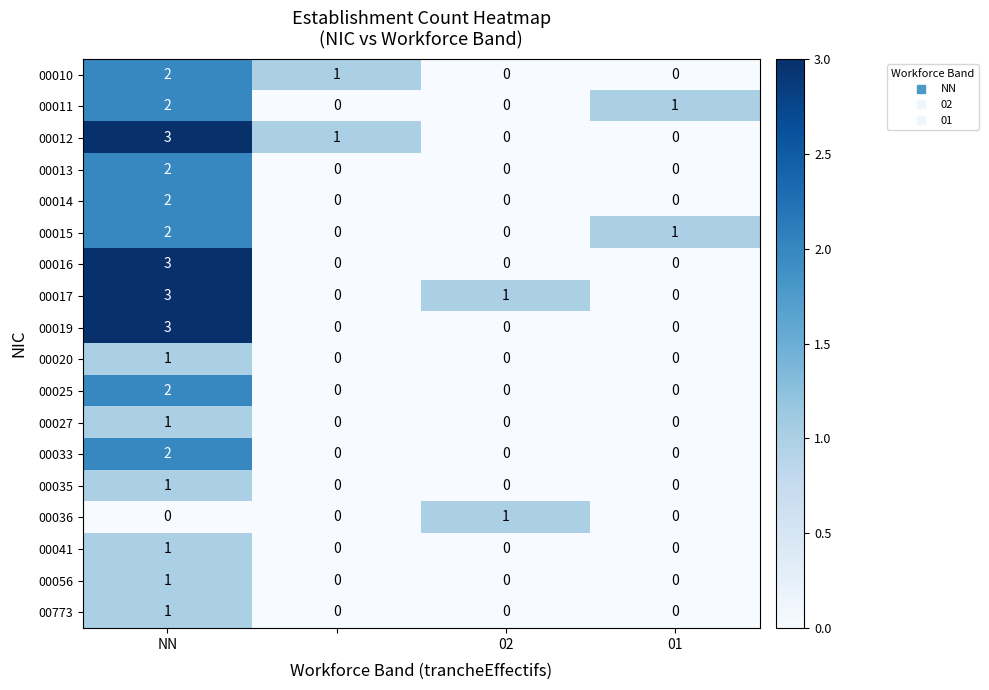

What is the greatest value displayed?

3